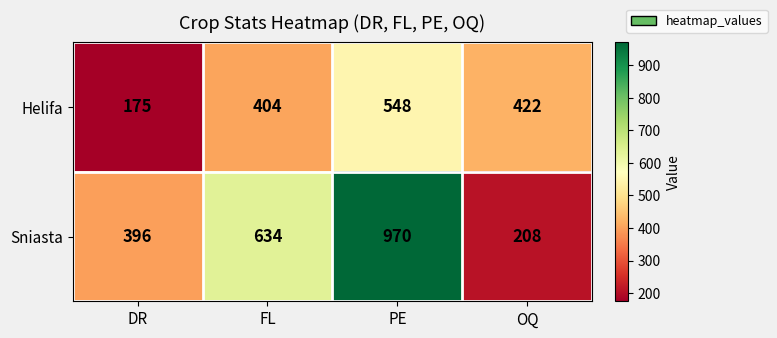

List the series in order of their peak value, highest first.

Sniasta, Helifa